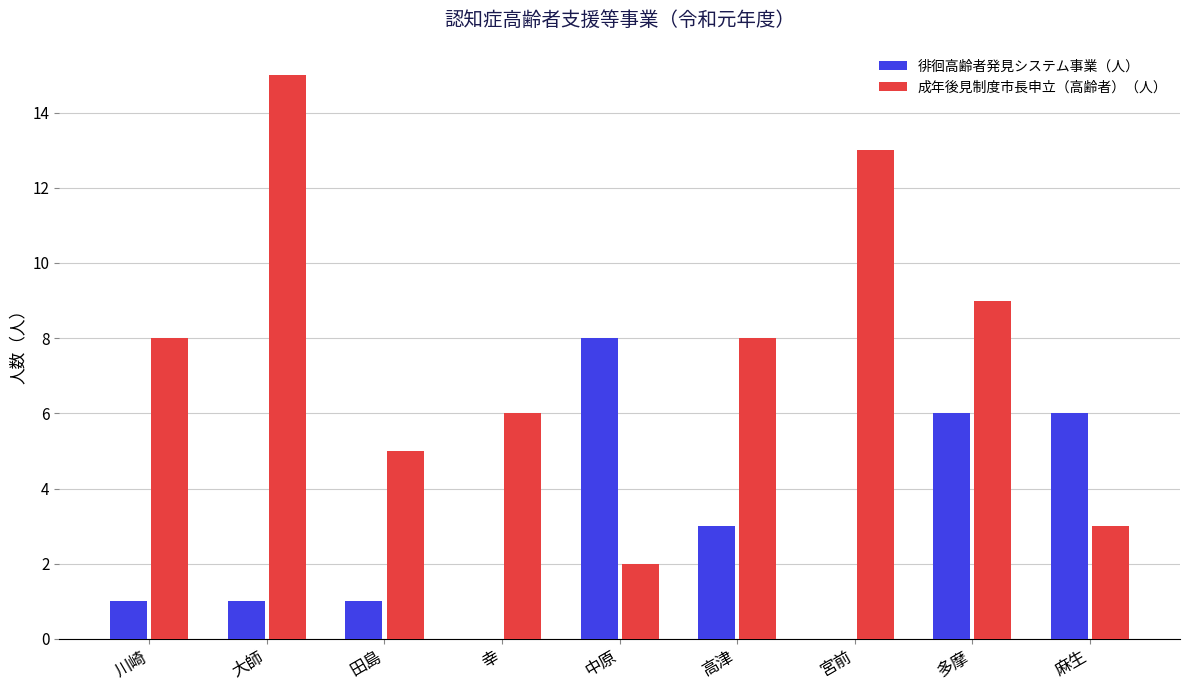

What is the total value across all series at 大師?

16